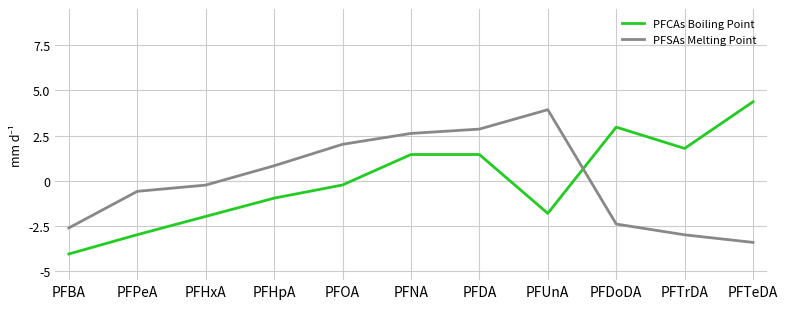

How many times do PFCAs Boiling Point and PFSAs Melting Point cross each other?

1